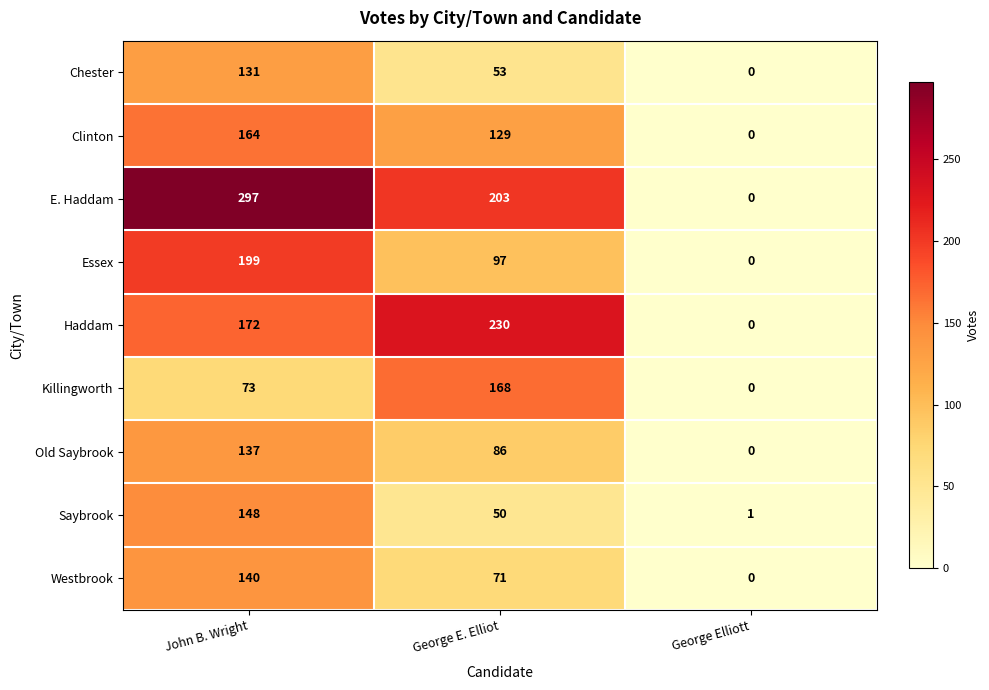

Reading left to right, list all the values displayed in this chart.

Chester: 131	53	0
Clinton: 164	129	0
E. Haddam: 297	203	0
Essex: 199	97	0
Haddam: 172	230	0
Killingworth: 73	168	0
Old Saybrook: 137	86	0
Saybrook: 148	50	1
Westbrook: 140	71	0